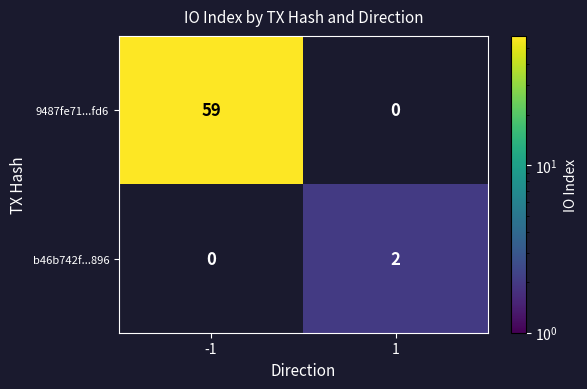

What is the average value of the 9487fe71...fd6 series?

30